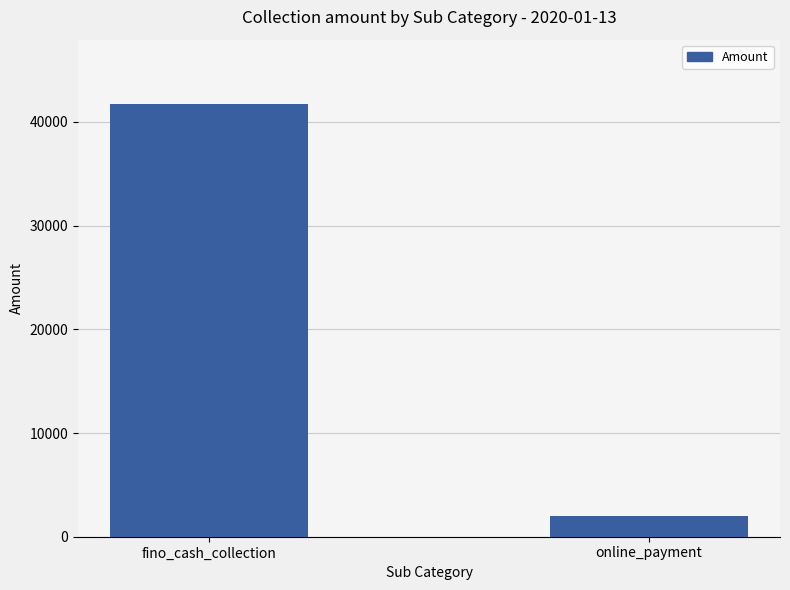

List the labels in order of value, largest first.

fino_cash_collection, online_payment